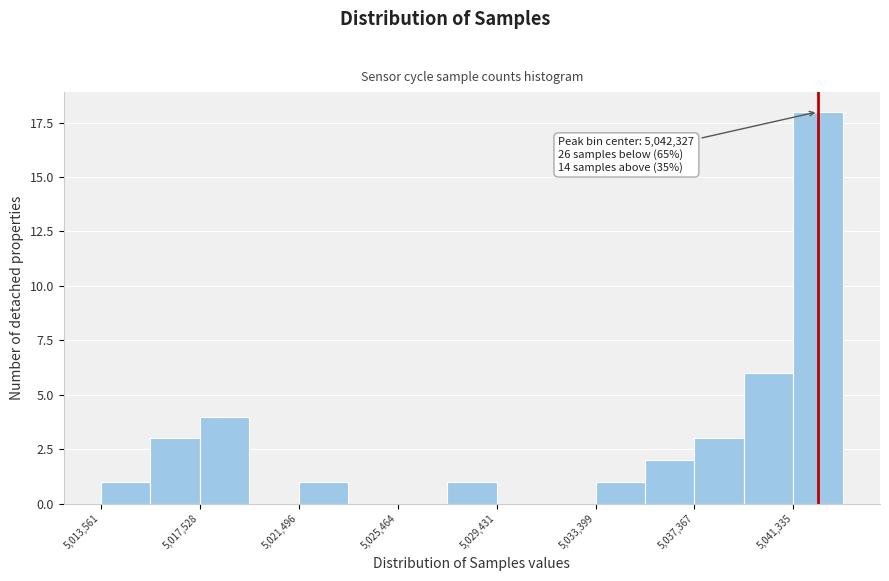

Around what value on the x-axis is the tallest bar? Give the approximate position of its centre, as read against the axis.

5042500